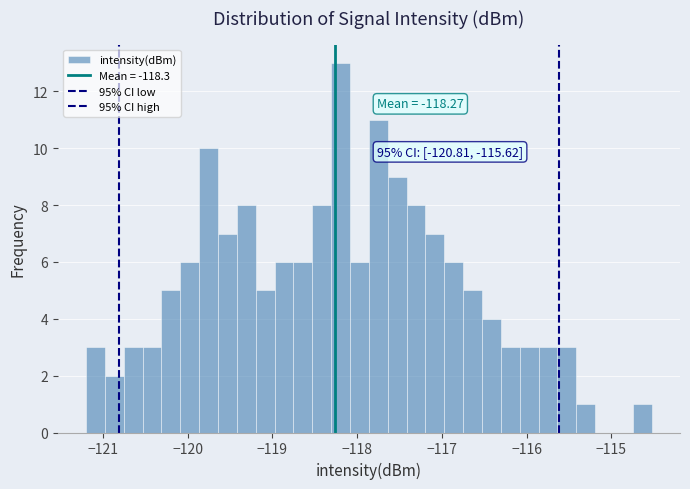

Around what value on the x-axis is the tallest bar? Give the approximate position of its centre, as read against the axis.

-118.2